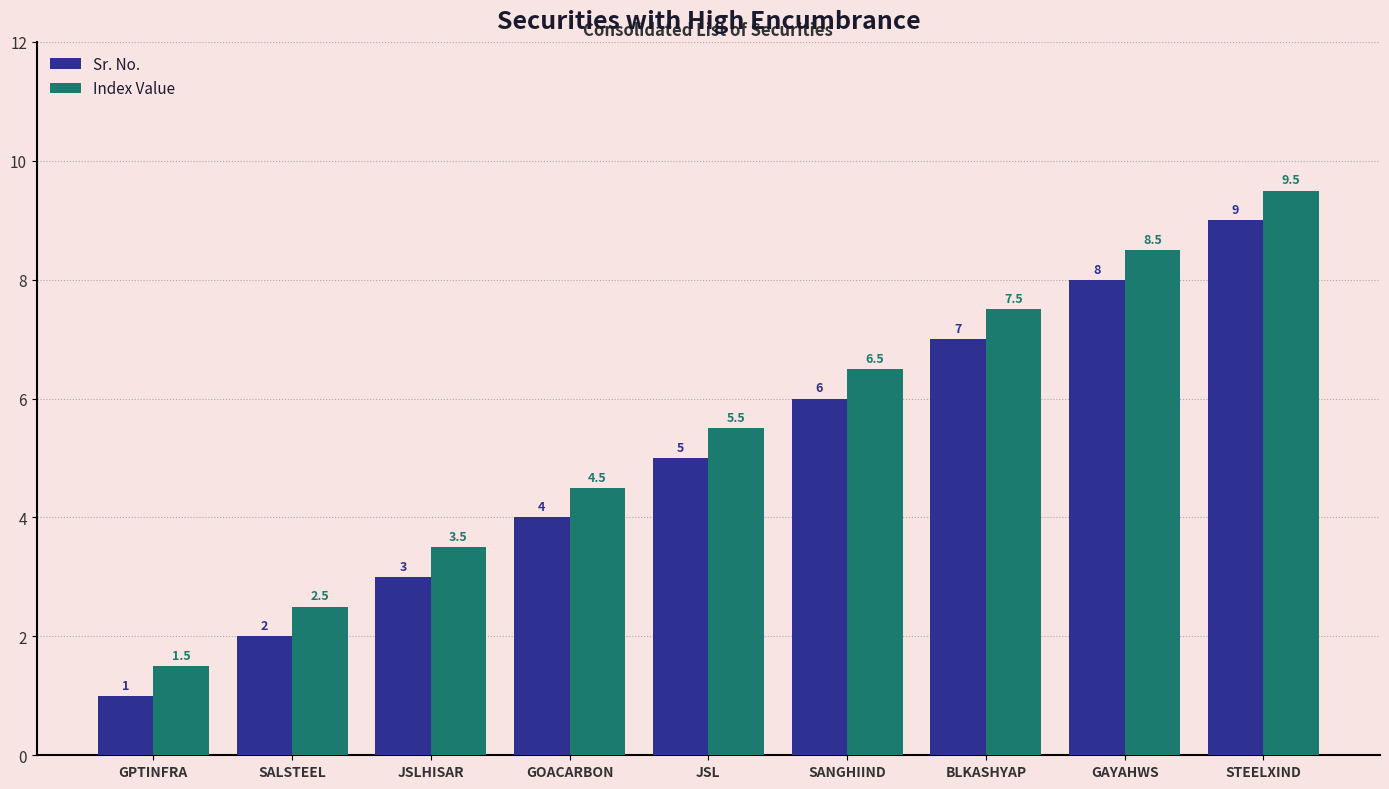

What is the label of the 6th bar from the right?

GOACARBON